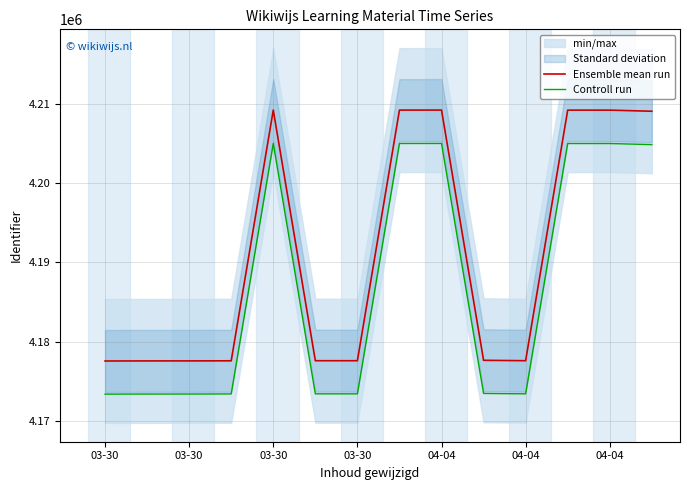

True or false: Ensemble mean run and Controll run cross at least once.

False